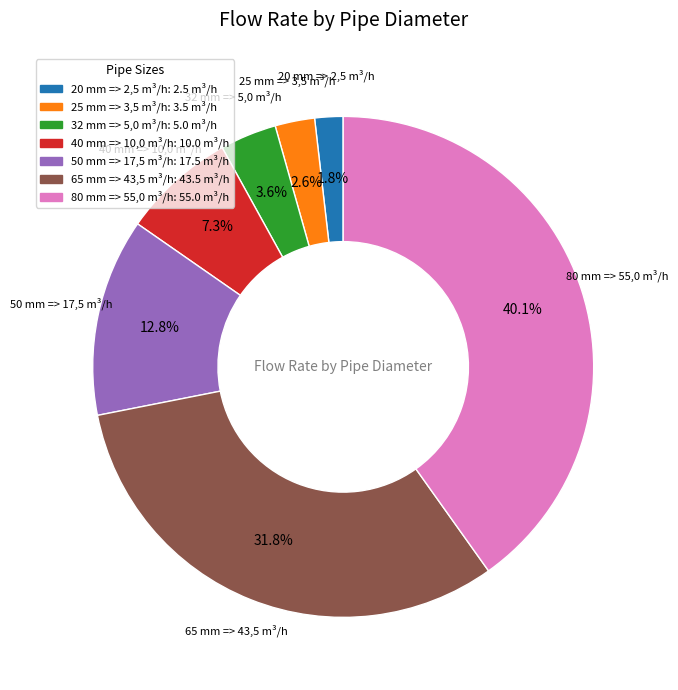

What is the largest slice in the pie chart?

80 mm => 55,0 m³/h